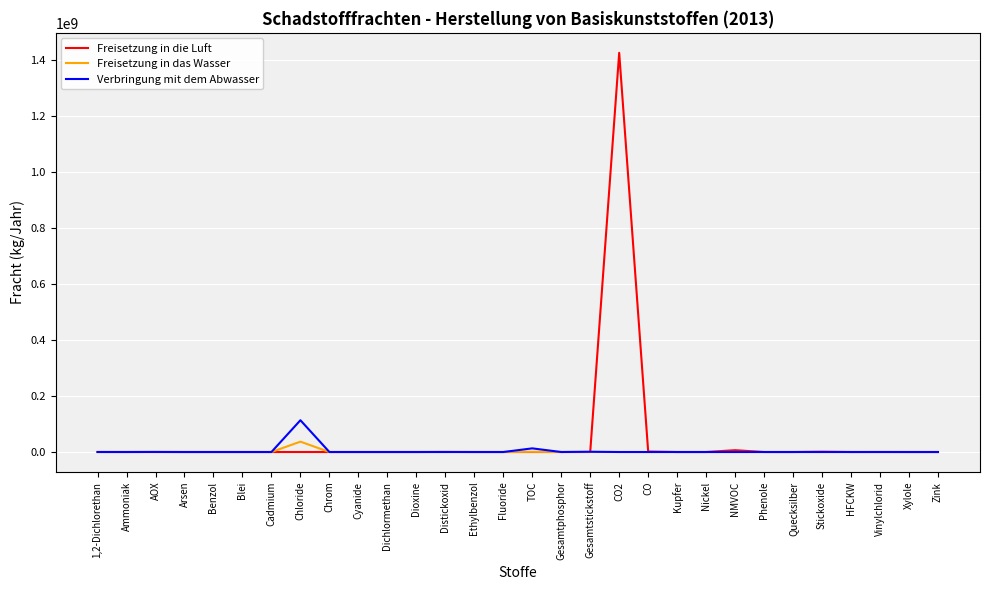

List the series in order of their peak value, highest first.

Freisetzung in die Luft, Verbringung mit dem Abwasser, Freisetzung in das Wasser